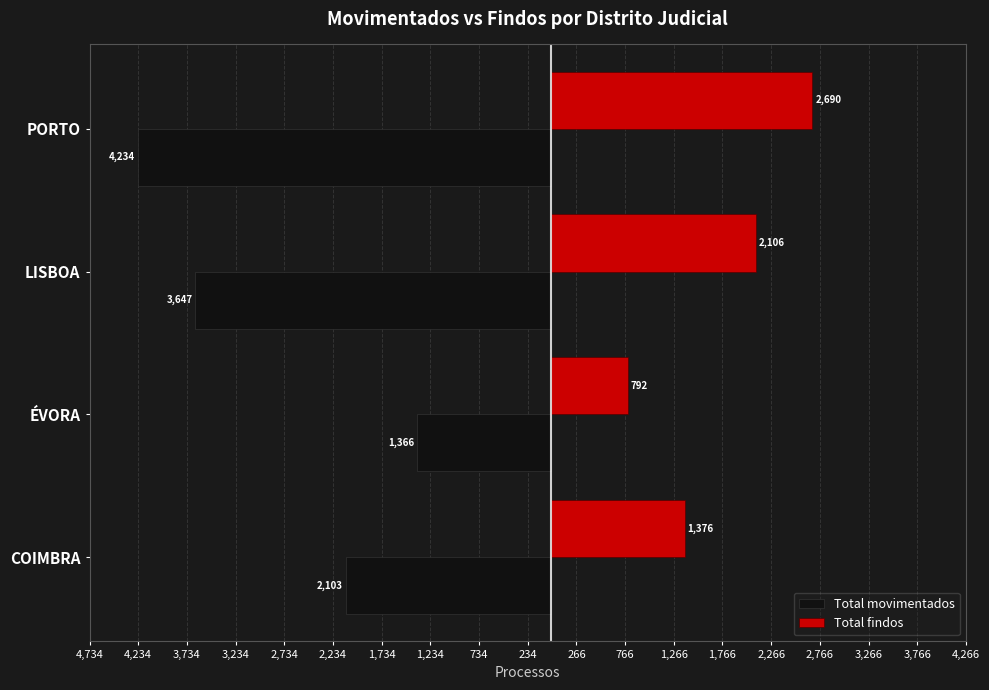

What is the value of the Total findos bar at the 2nd from the left?

792